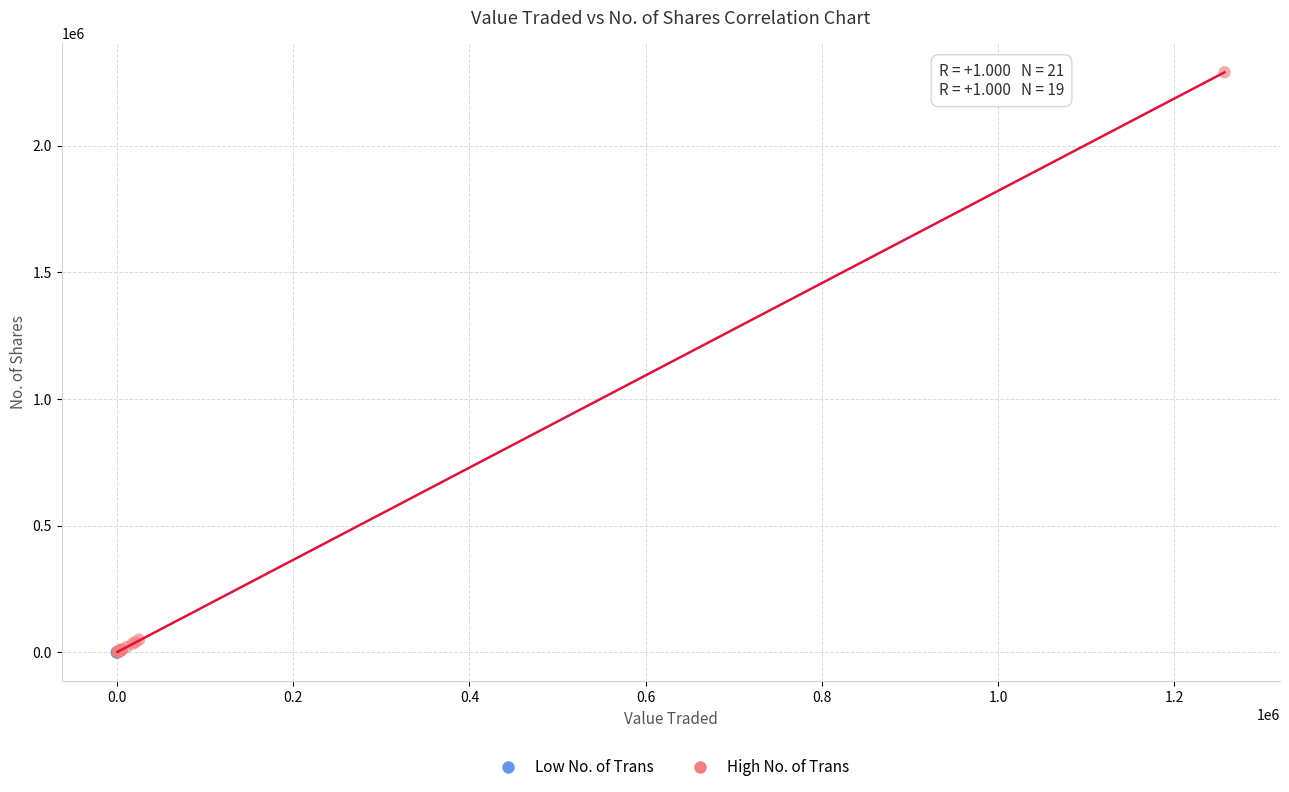

Which series reaches the maximum Y coordinate?

High No. of Trans